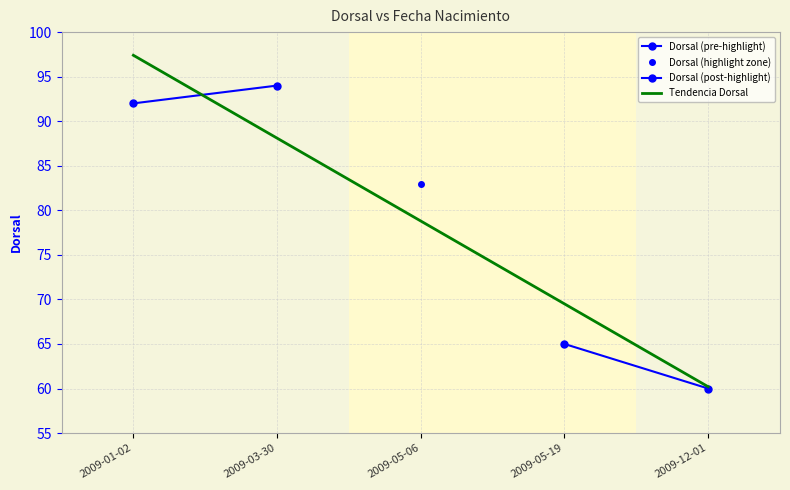

Does the chart have visible grid lines?

Yes